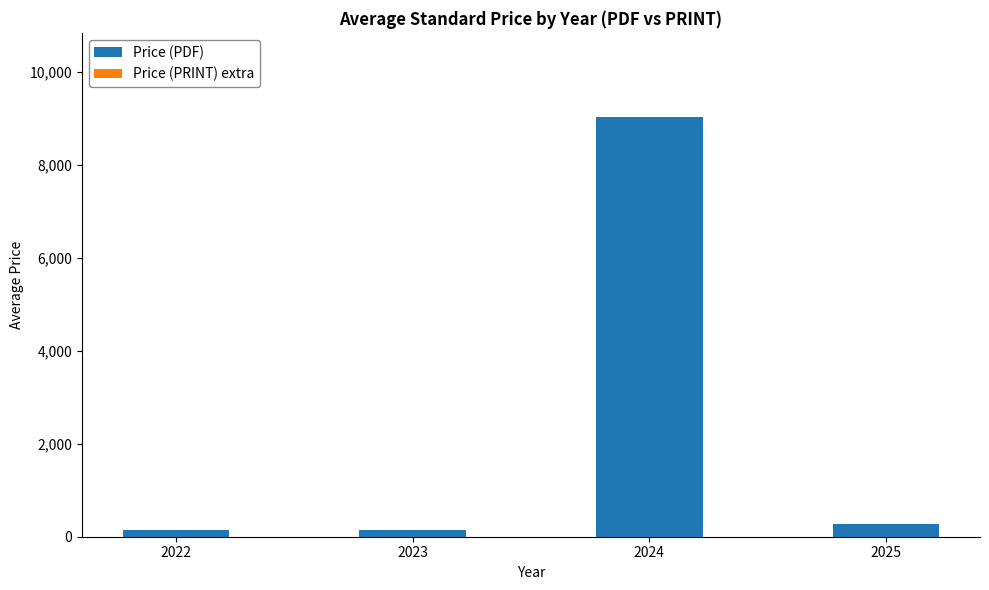

What is the average value?

2395.3